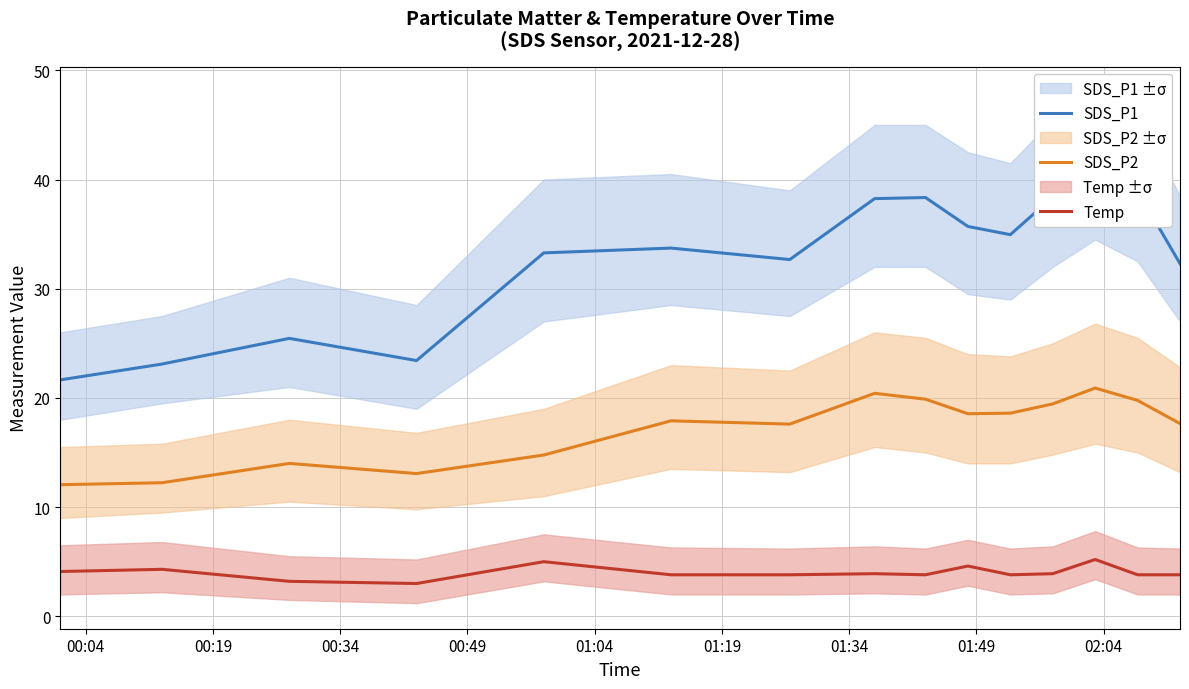

True or false: SDS_P2 and SDS_P1 cross at least once.

False